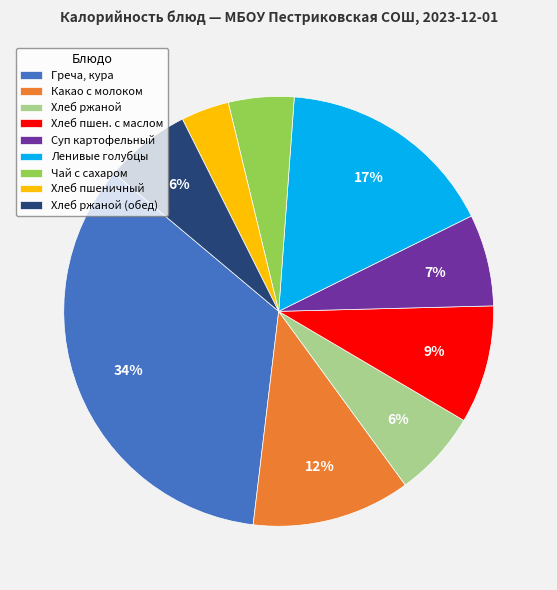

To the nearest percent, what portion does Чай с сахаром represent?

5%